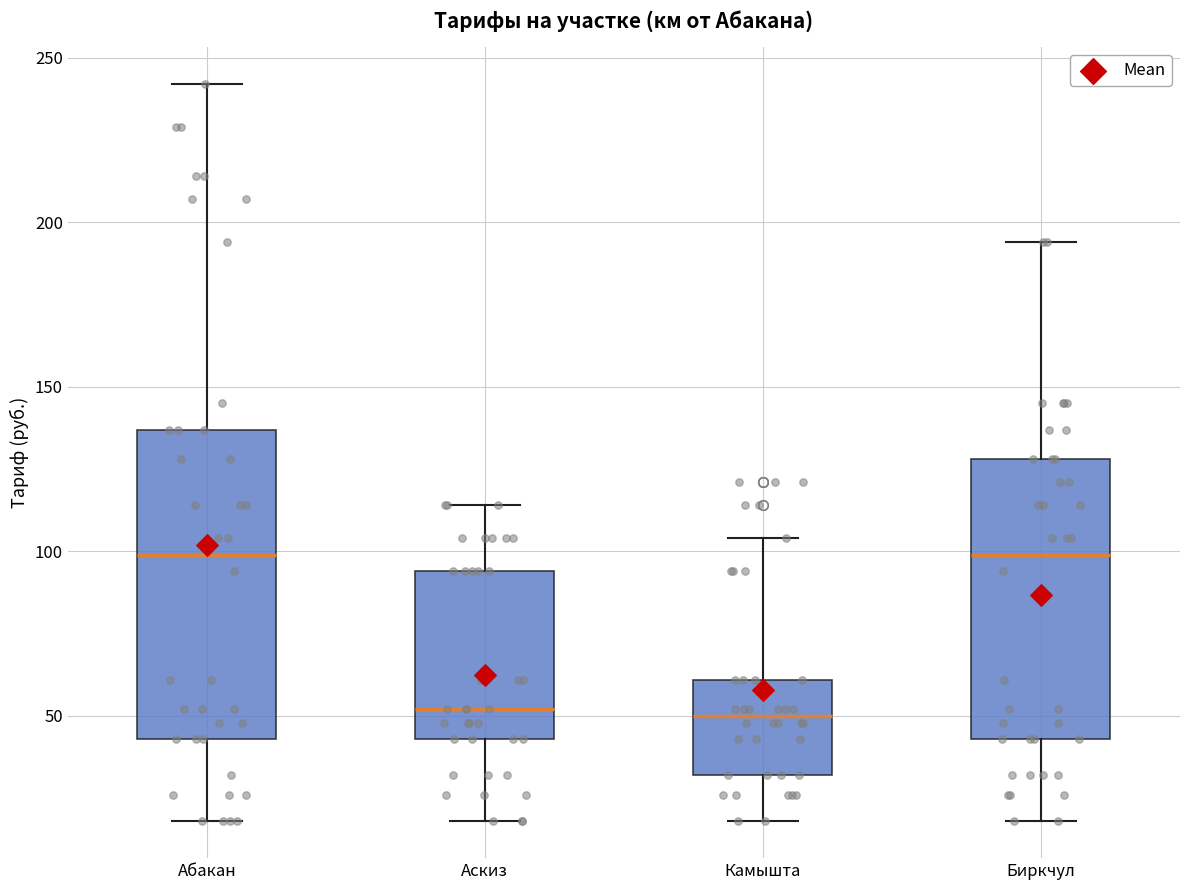

Reading left to right, transcribe this box plot: for each box, give where its median line is, the range the box spans, and where its two whiskers end, as read against the y-axis. The values are not printed on the chart, so give them approximately, as read against the axis.

Абакан: median 100, box 45 to 135, whiskers 20 to 240
Аскиз: median 50, box 45 to 95, whiskers 20 to 115
Камышта: median 50, box 30 to 60, whiskers 20 to 105
Биркчул: median 100, box 45 to 130, whiskers 20 to 195